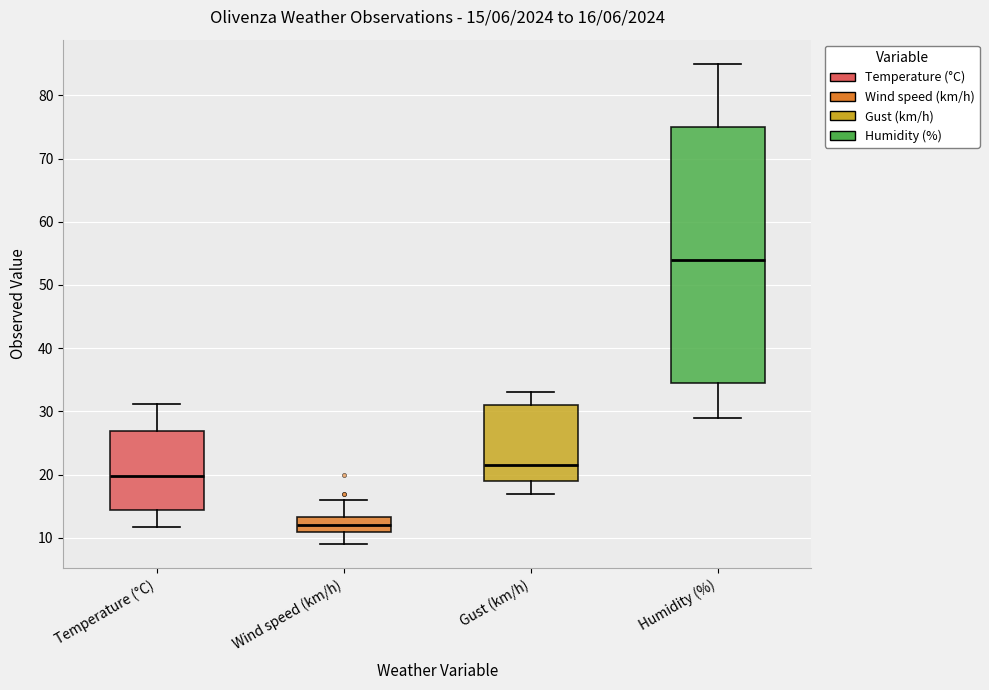

Which box has the highest median line?

Humidity (%)